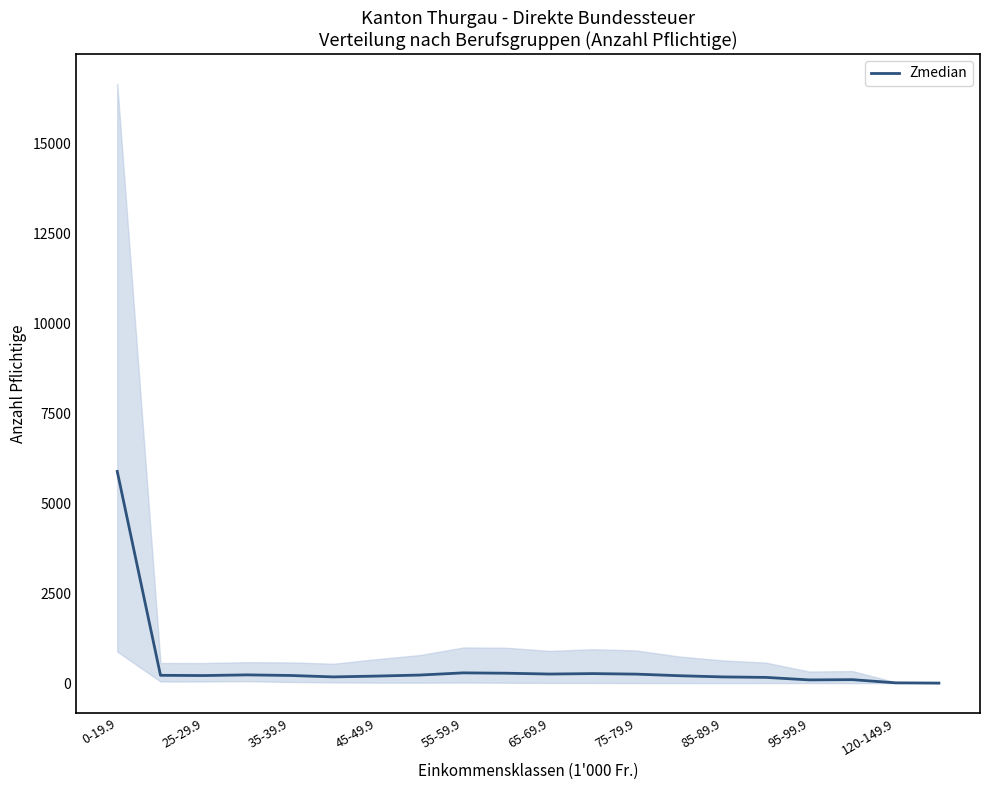

What is the greatest value displayed?

5881.2